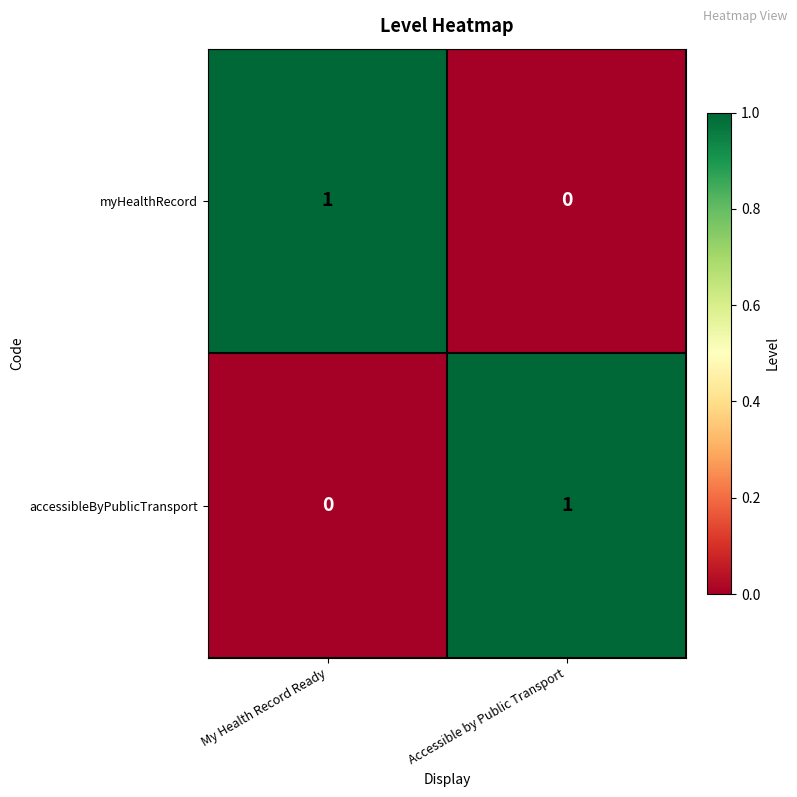

Is it true that myHealthRecord equals 2 at My Health Record Ready?

False